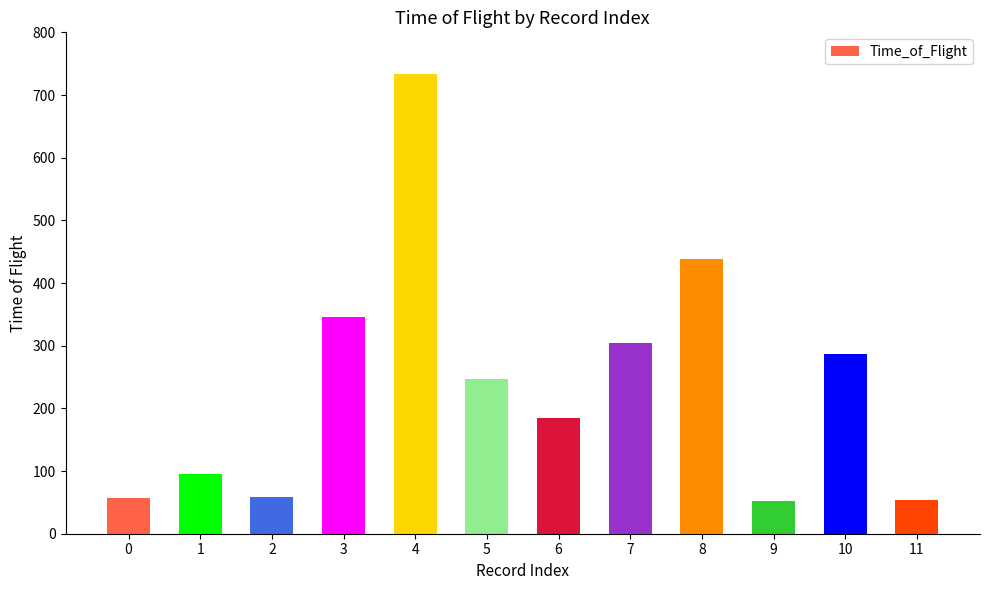

What is the maximum value shown in the chart?

734